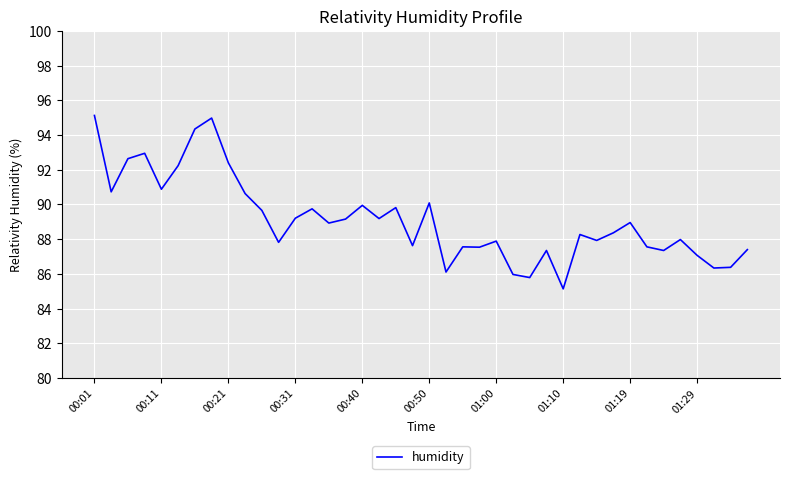

What is the difference between the maximum and minimum values?

10.0